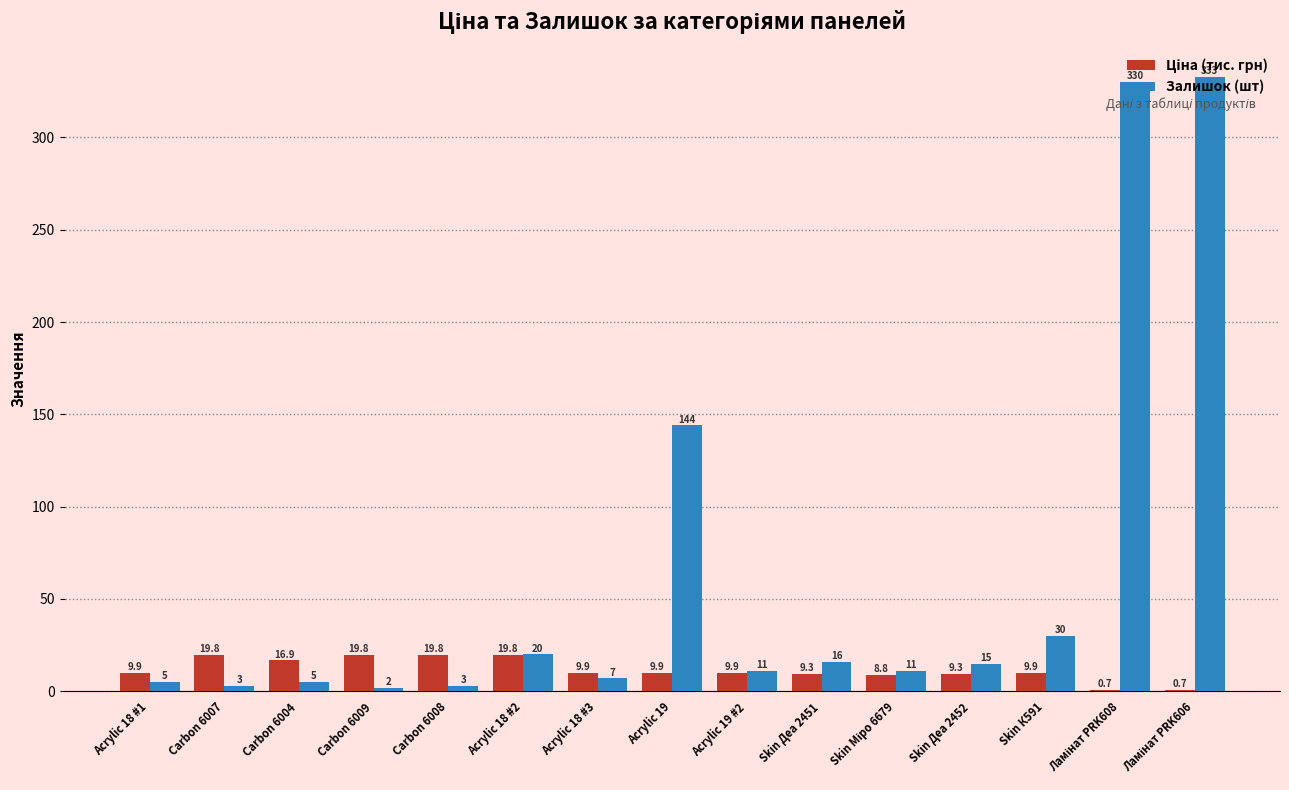

What is the highest value of the Залишок (шт) series?

333.0